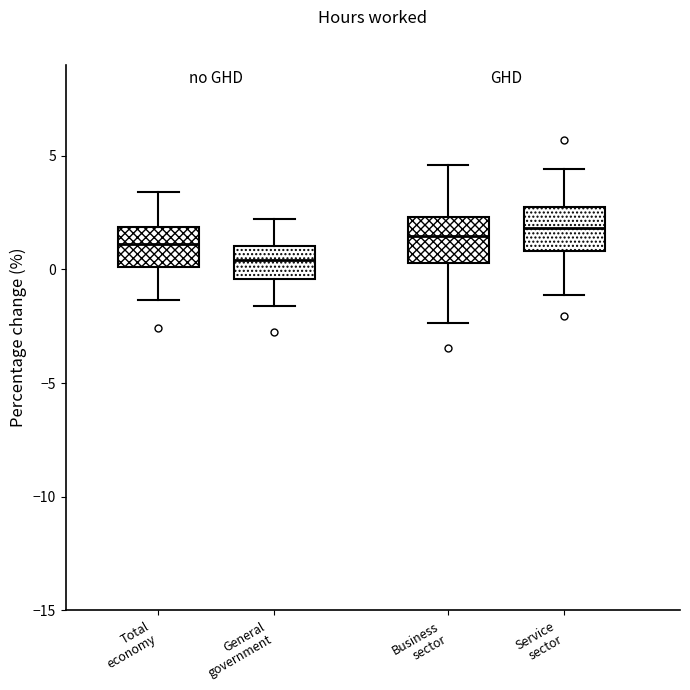

Where is the upper edge of the box for Total economy on the y-axis? The values are not printed on the chart, so give them approximately, as read against the axis.

2.0